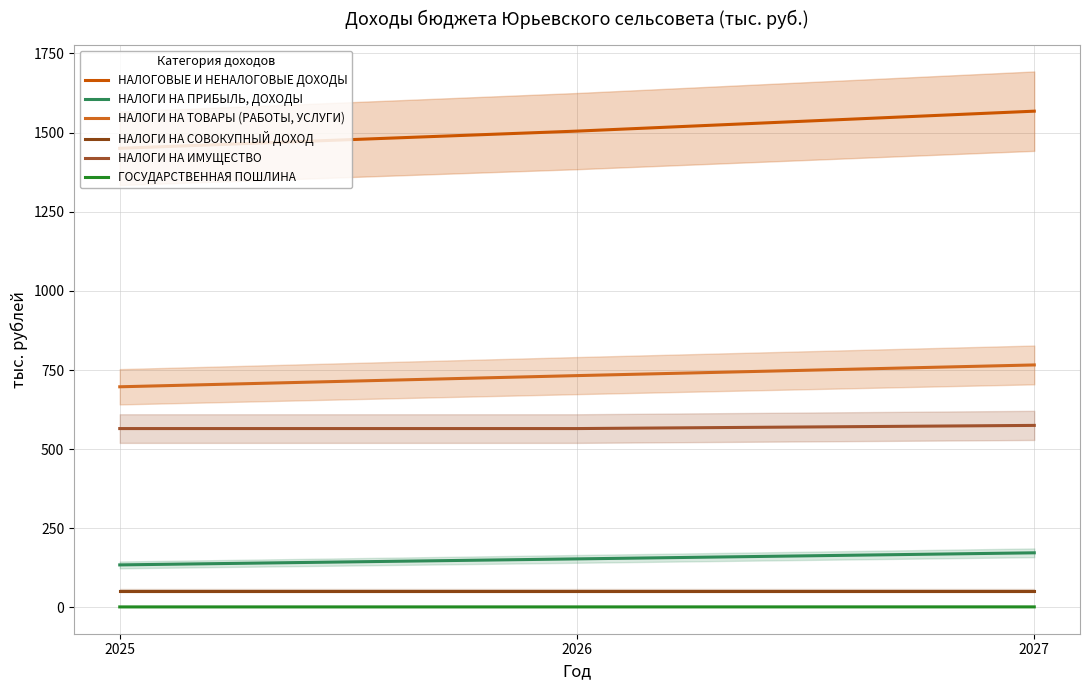

Reading left to right, extract all data points from this chart.

НАЛОГОВЫЕ И НЕНАЛОГОВЫЕ ДОХОДЫ: 1450.4	1504.7	1567.7
НАЛОГИ НА ПРИБЫЛЬ, ДОХОДЫ: 134.3	153.3	172.5
НАЛОГИ НА ТОВАРЫ (РАБОТЫ, УСЛУГИ): 697.0	732.3	766.0
НАЛОГИ НА СОВОКУПНЫЙ ДОХОД: 52.5	52.5	52.5
НАЛОГИ НА ИМУЩЕСТВО: 565.0	565.0	575.0
ГОСУДАРСТВЕННАЯ ПОШЛИНА: 1.6	1.6	1.7